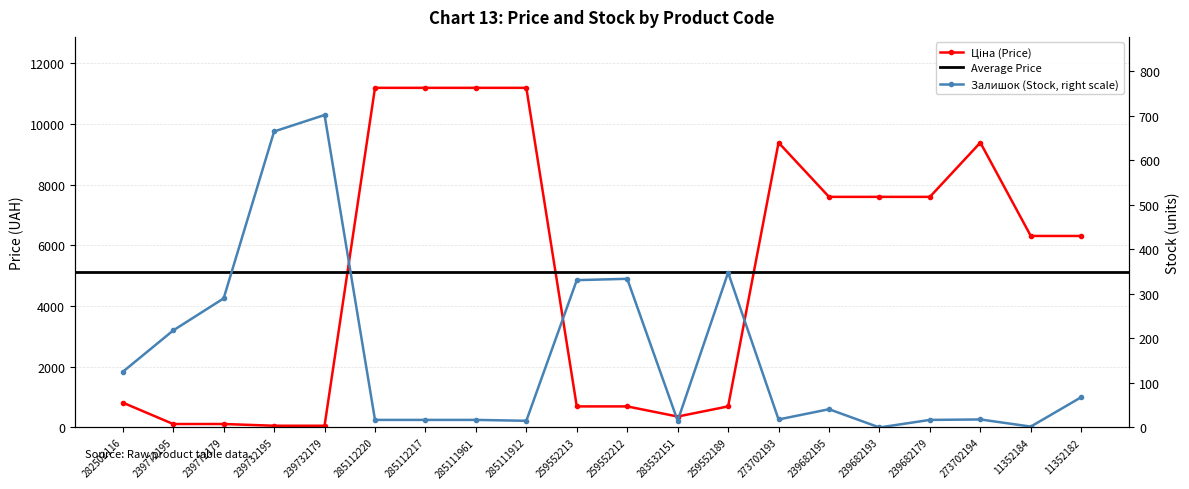

Read the Ціна value at 285111961.

11188.2